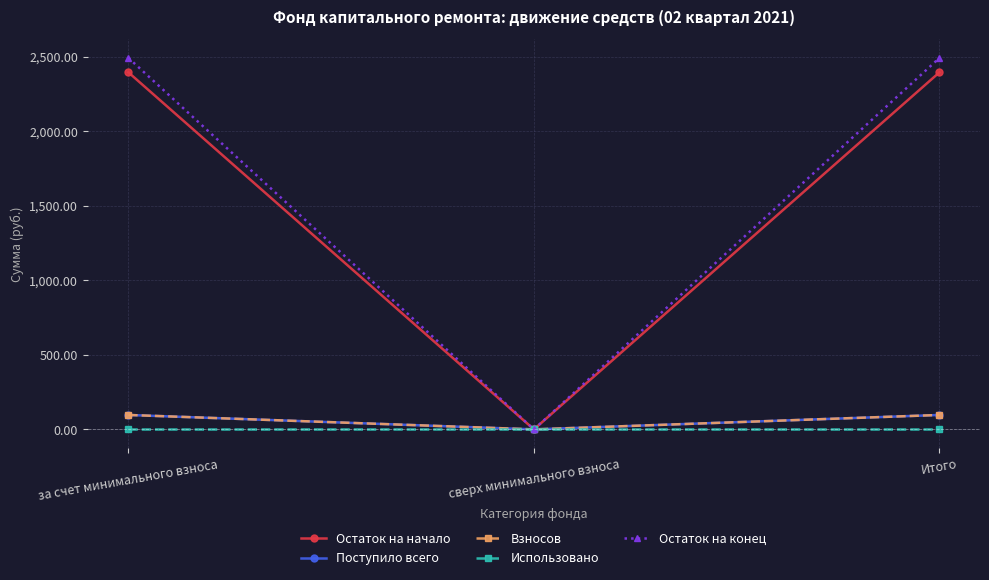

Does the chart have visible grid lines?

Yes